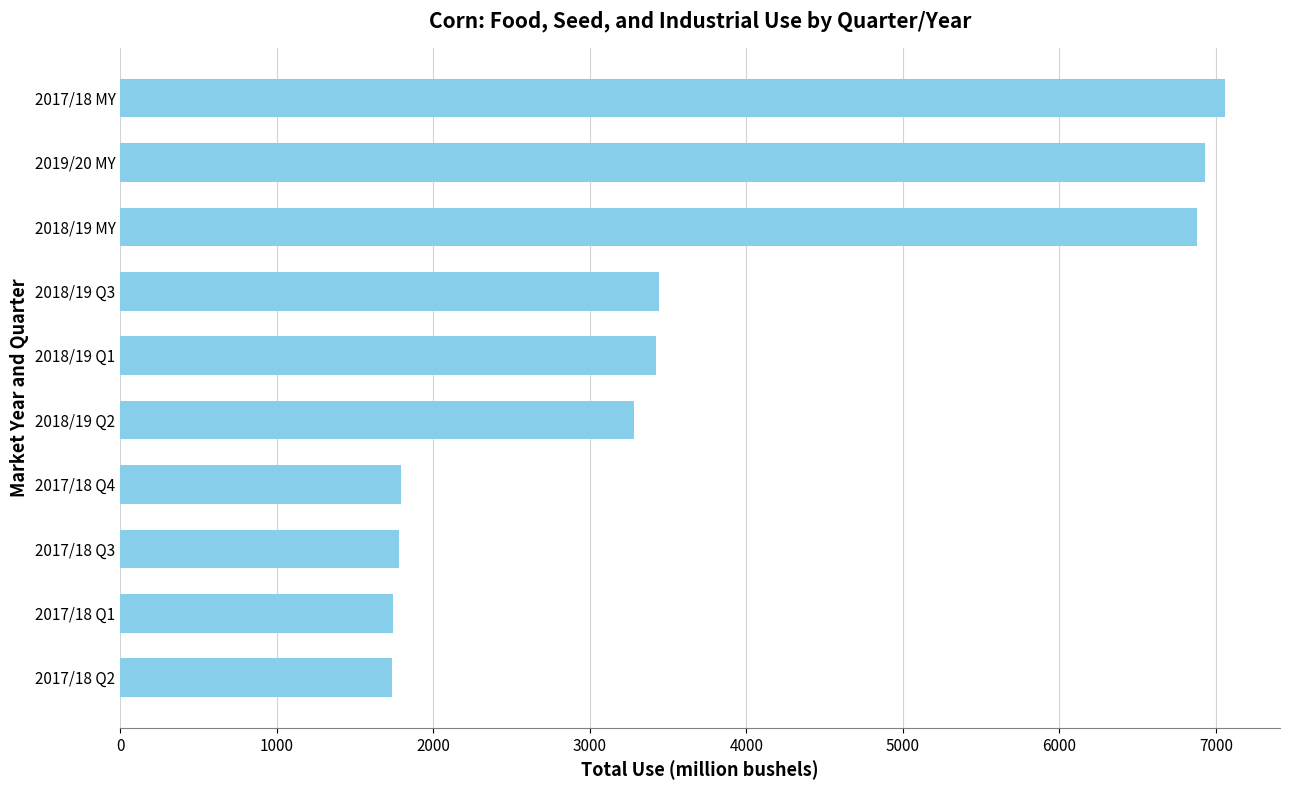

What is the difference between the maximum and second lowest values?

5313.7